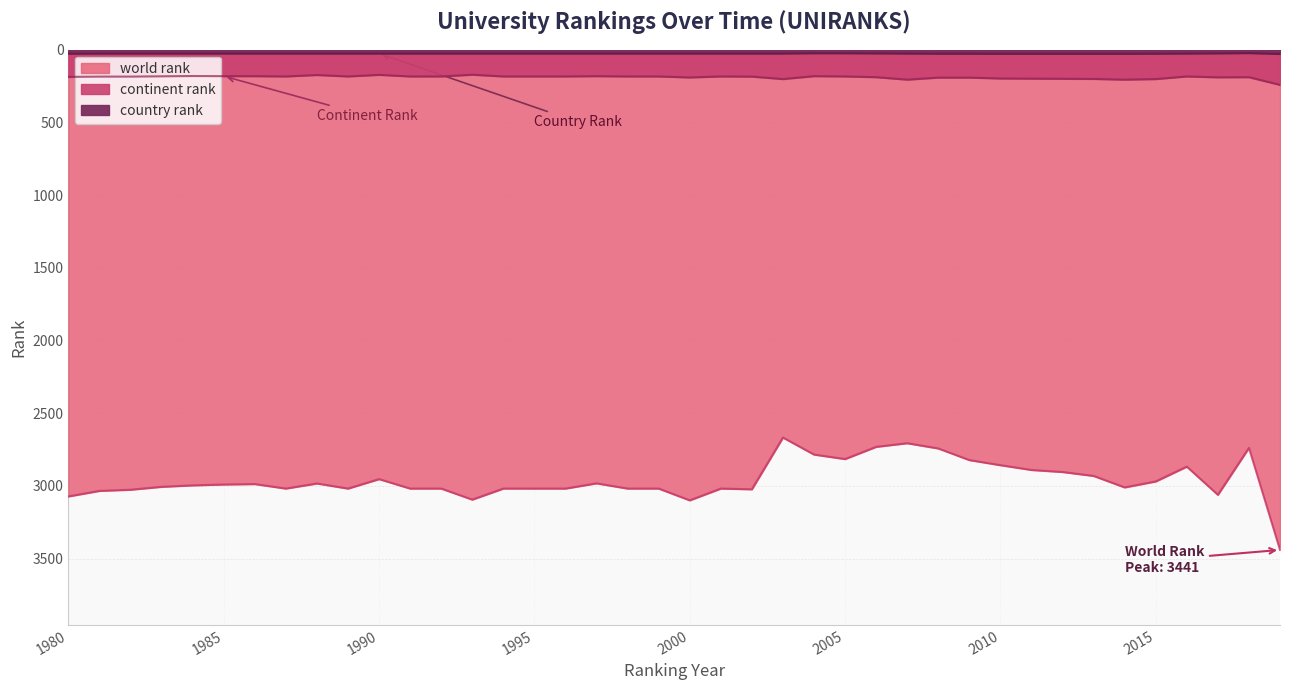

Reading right to left, transcribe all the data shown in this chart.

world rank: 2019=3441	2018=2739	2017=3062	2016=2868	2015=2970	2014=3011	2013=2932	2012=2905	2011=2891	2010=2858	2009=2823	2008=2743	2007=2707	2006=2732	2005=2816	2004=2785	2003=2668	2002=3024	2001=3019	2000=3100	1999=3019	1998=3019	1997=2983	1996=3019	1995=3019	1994=3019	1993=3095	1992=3019	1991=3019	1990=2954	1989=3019	1988=2984	1987=3019	1986=2988	1985=2991	1984=2997	1983=3007	1982=3027	1981=3035	1980=3073
continent rank: 2019=242	2018=189	2017=190	2016=184	2015=202	2014=206	2013=201	2012=200	2011=199	2010=198	2009=192	2008=192	2007=206	2006=189	2005=184	2004=182	2003=202	2002=185	2001=184	2000=191	1999=184	1998=184	1997=182	1996=184	1995=184	1994=184	1993=172	1992=184	1991=184	1990=173	1989=184	1988=174	1987=184	1986=182	1985=182	1984=181	1983=183	1982=185	1981=185	1980=187
country rank: 2019=29	2018=23	2017=25	2016=26	2015=27	2014=28	2013=28	2012=28	2011=28	2010=28	2009=27	2008=27	2007=26	2006=25	2005=24	2004=24	2003=26	2002=26	2001=26	2000=26	1999=26	1998=26	1997=26	1996=26	1995=26	1994=26	1993=26	1992=26	1991=26	1990=26	1989=26	1988=26	1987=26	1986=26	1985=26	1984=26	1983=26	1982=26	1981=26	1980=27